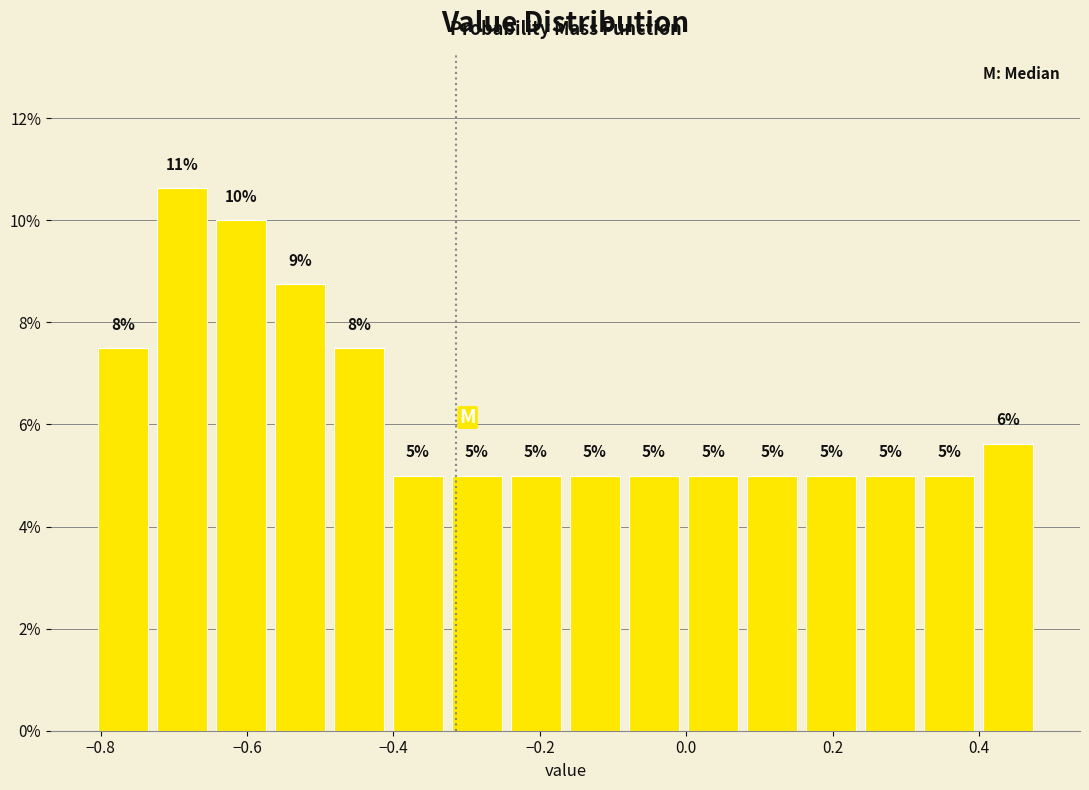

Which range on the x-axis has the tallest bar?

-0.72 to -0.64